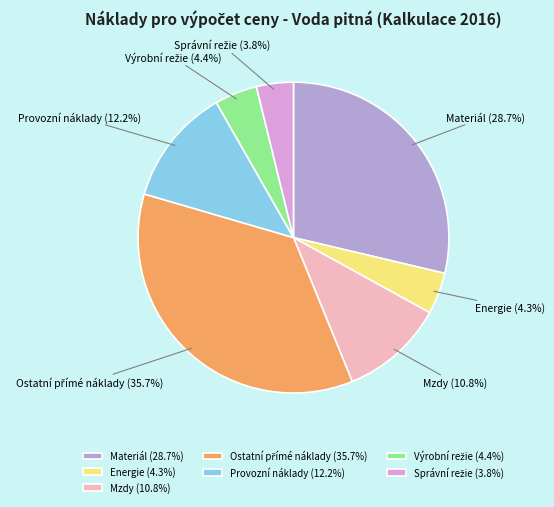

Is there a majority slice in this chart?

No